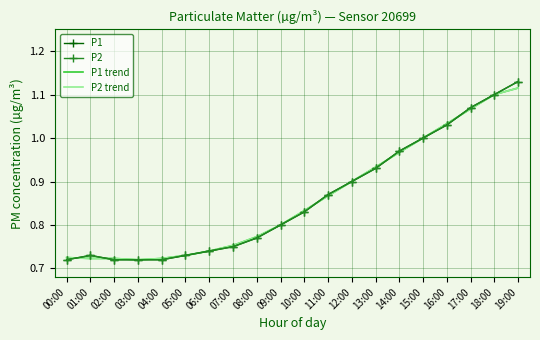

True or false: P1 trend and P2 cross at least once.

True